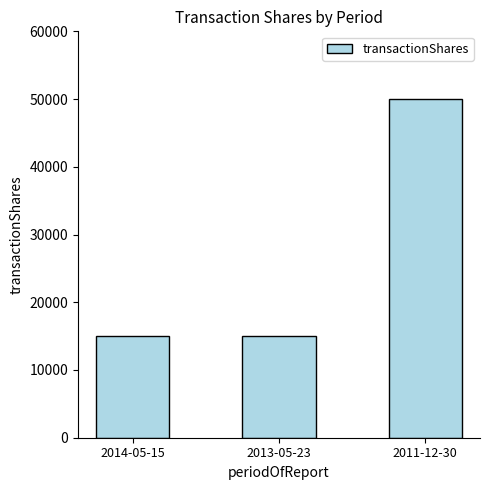

How many categories are shown in the chart?

3